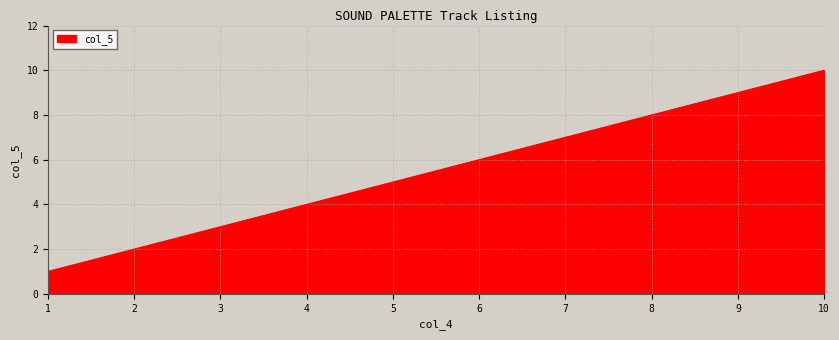

True or false: there are more than 0 points higher than both neighbors.

False